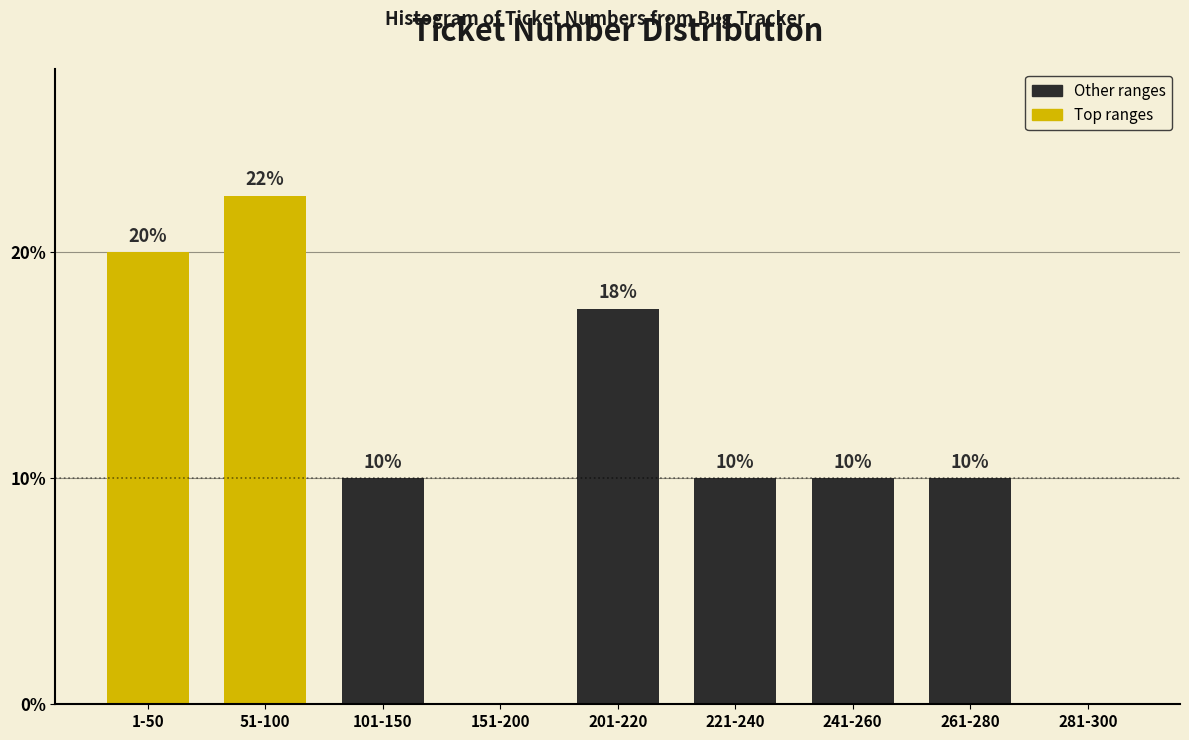

What is the ratio of the value at 261-280 to the value at 1-50?

0.5